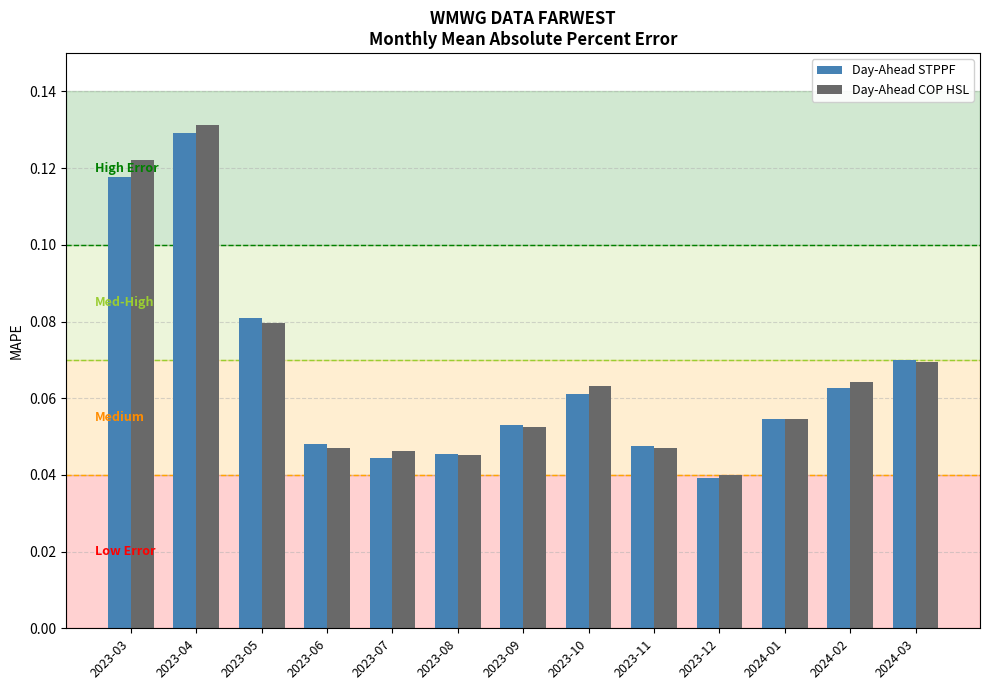

What are all the series names shown in the legend?

Day-Ahead STPPF, Day-Ahead COP HSL